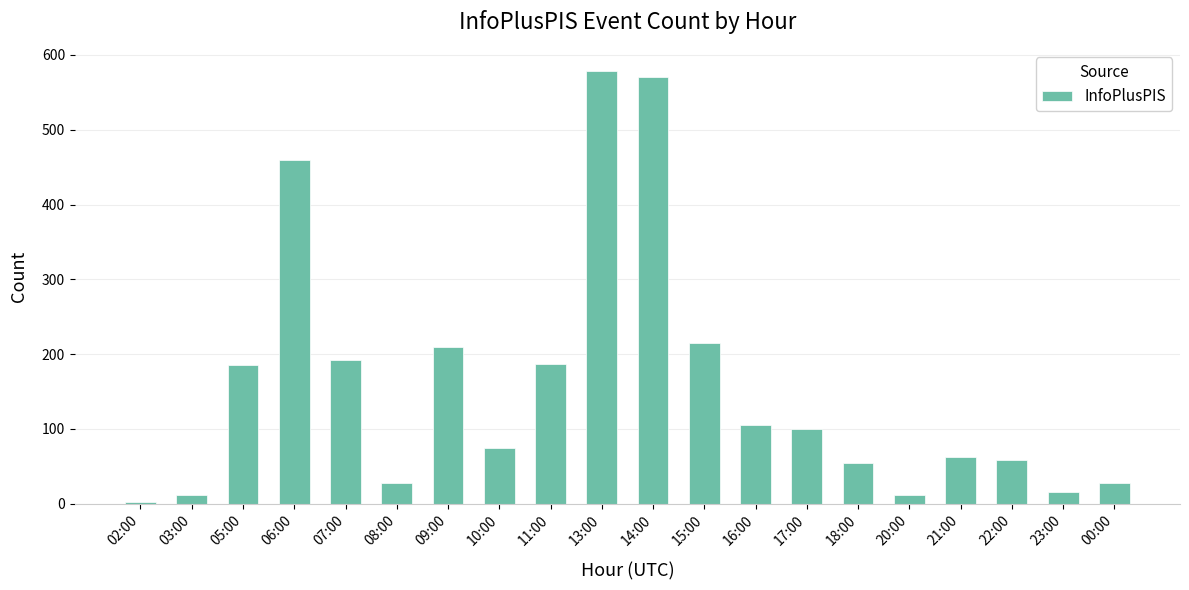

What is the change in value from 09:00 to 15:00?

+5